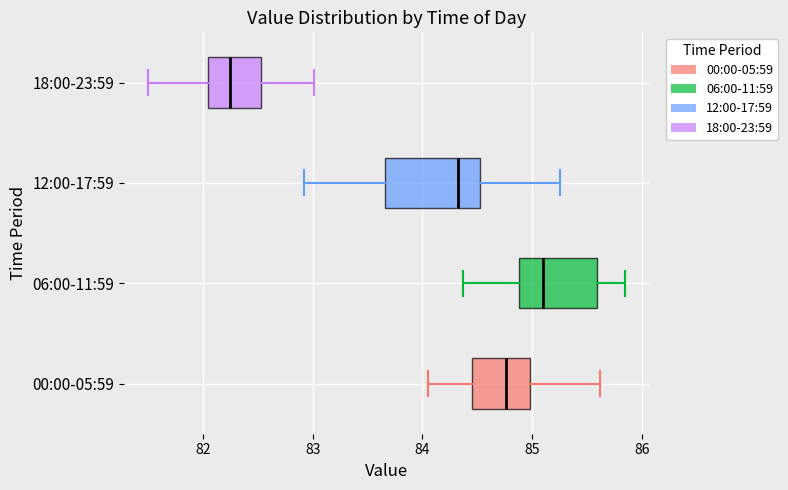

Where is the right edge of the box for 12:00-17:59 on the x-axis? The values are not printed on the chart, so give them approximately, as read against the axis.

84.5